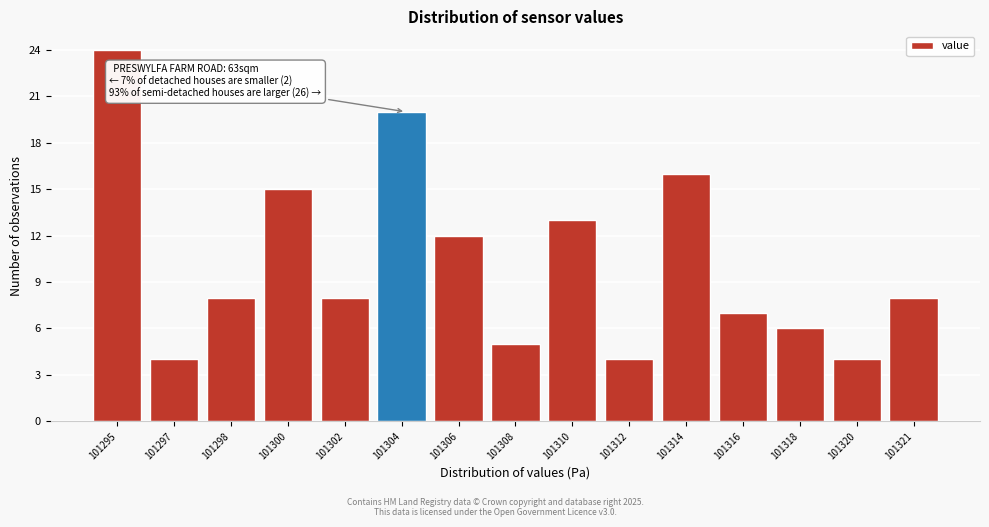

Reading left to right, what are all the values shown in this chart?

24	4	8	15	8	20	12	5	13	4	16	7	6	4	8